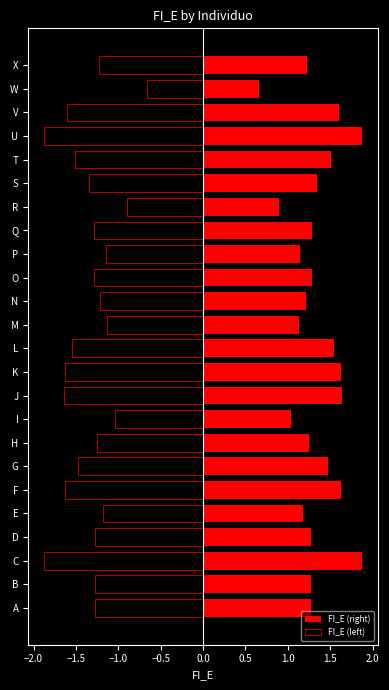

Rank the series at H from highest to lowest value.

FI_E (right), FI_E (left)